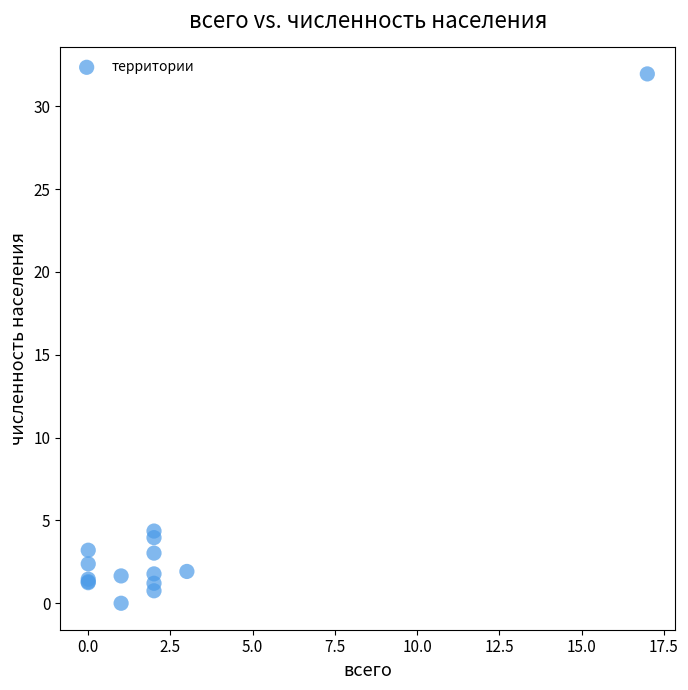

What Y value in the scatter plot is closest to 15?

4.4